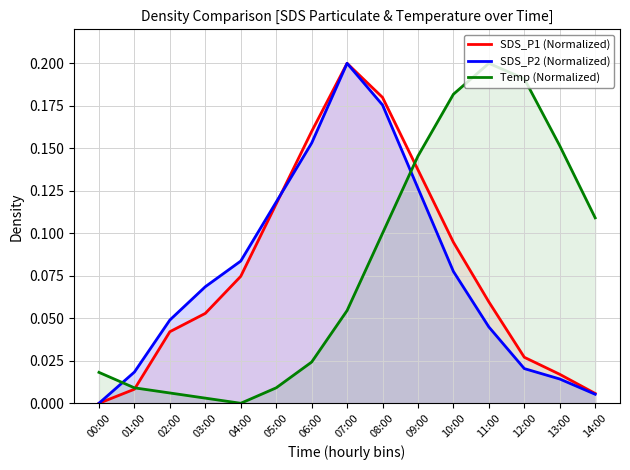

Does the chart display data point markers on the line(s)?

No